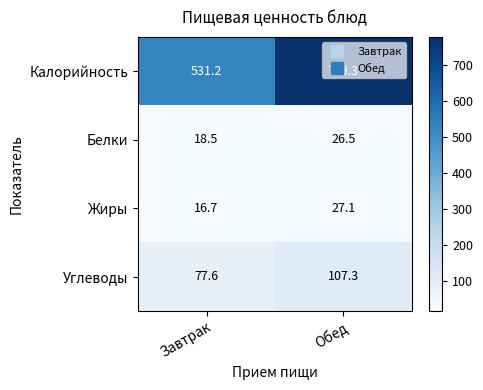

Which series changed the most between Завтрак and Обед?

Калорийность